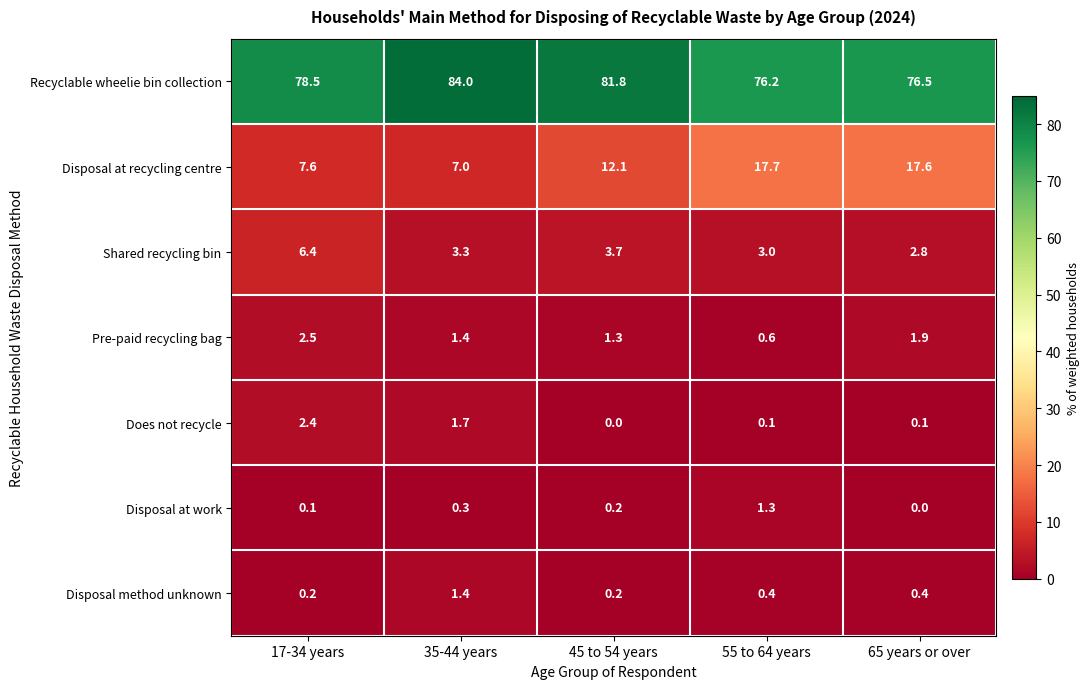

What is the sum of all Does not recycle values?

4.3